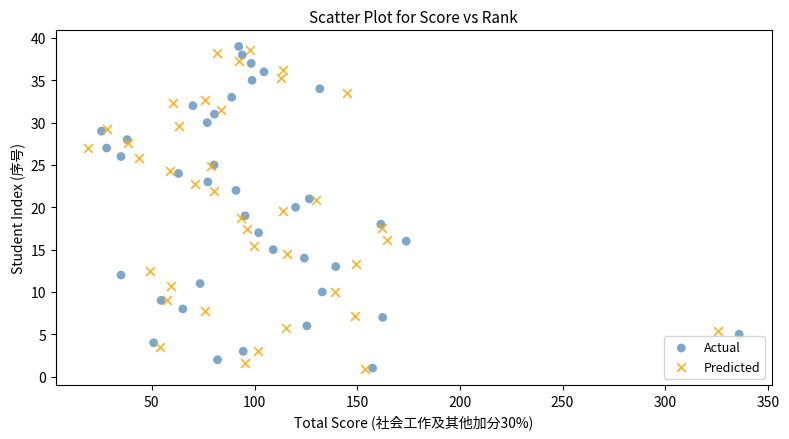

Which series has the widest spread of Y values?

Actual